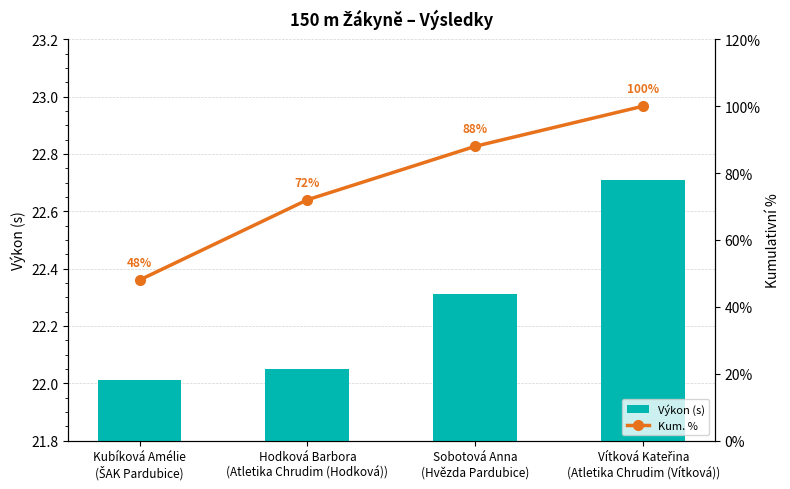

At which label is Výkon (s) closest to 22?

Kubíková Amélie
(ŠAK Pardubice)